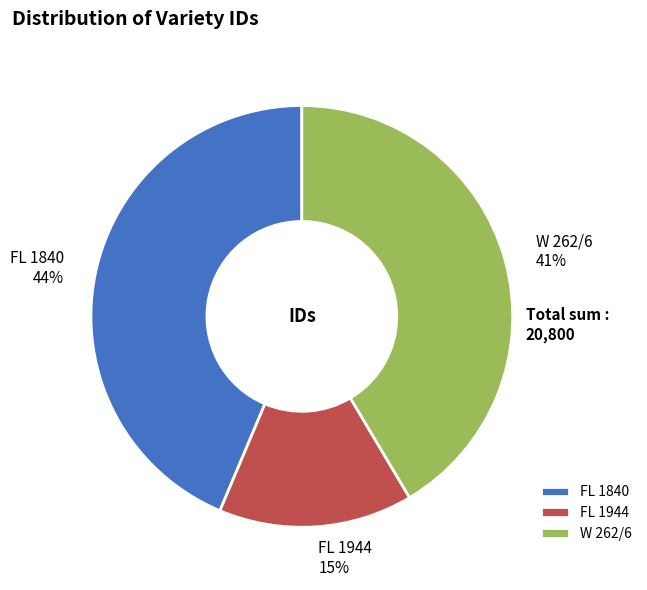

Is it true that FL 1944 is 7% of the pie?

False